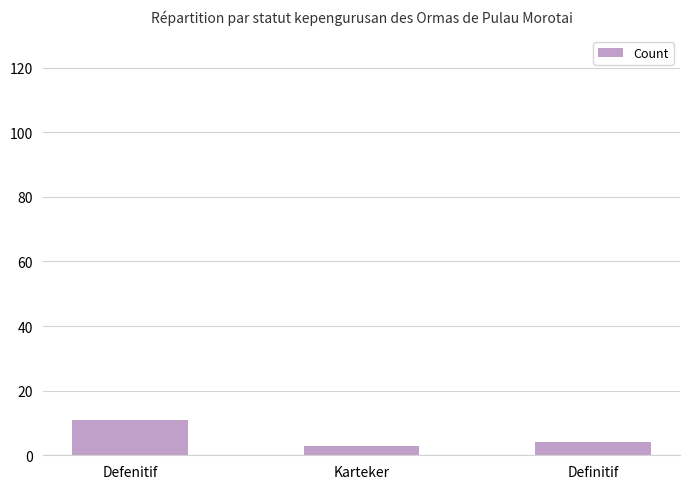

What is the sum of all values?

18